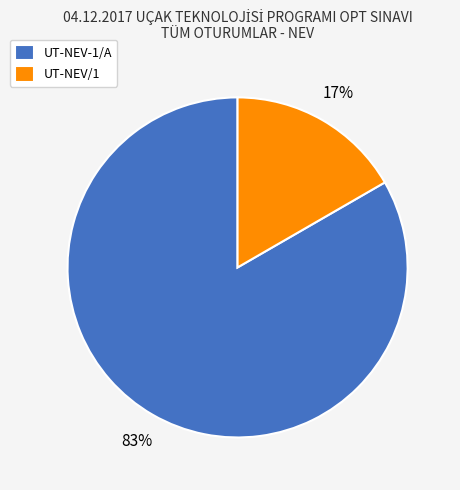

What percentage is the UT-NEV-1/A slice, to the nearest percent?

83%